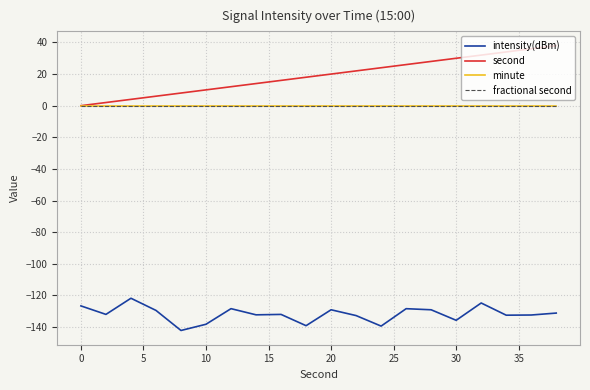

Which series has the widest spread of values?

second